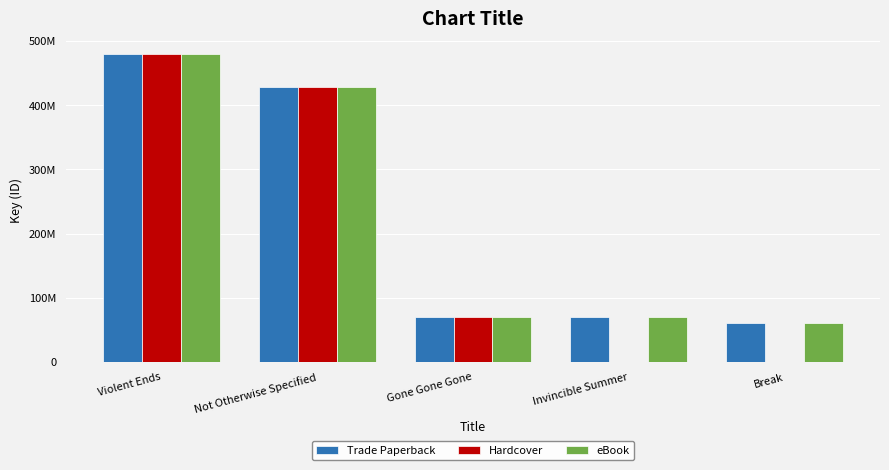

What is the highest value of the Hardcover series?

479823994